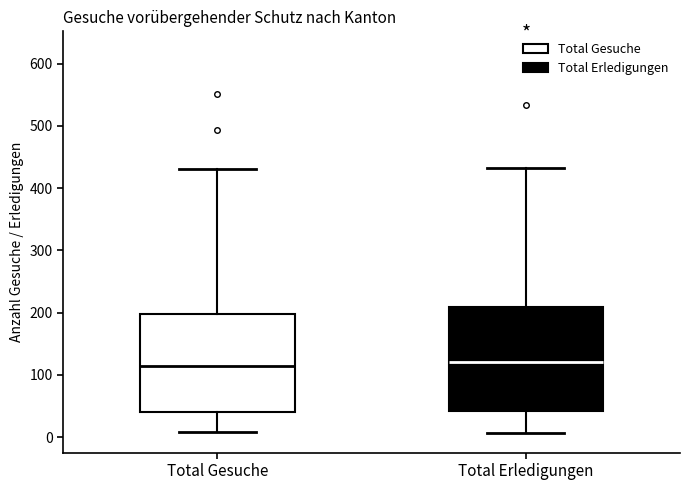

Reading left to right, transcribe this box plot: for each box, give where its median line is, the range the box spans, and where its two whiskers end, as read against the y-axis. The values are not printed on the chart, so give them approximately, as read against the axis.

Total Gesuche: median 110, box 40 to 200, whiskers 10 to 430
Total Erledigungen: median 120, box 40 to 210, whiskers 10 to 430